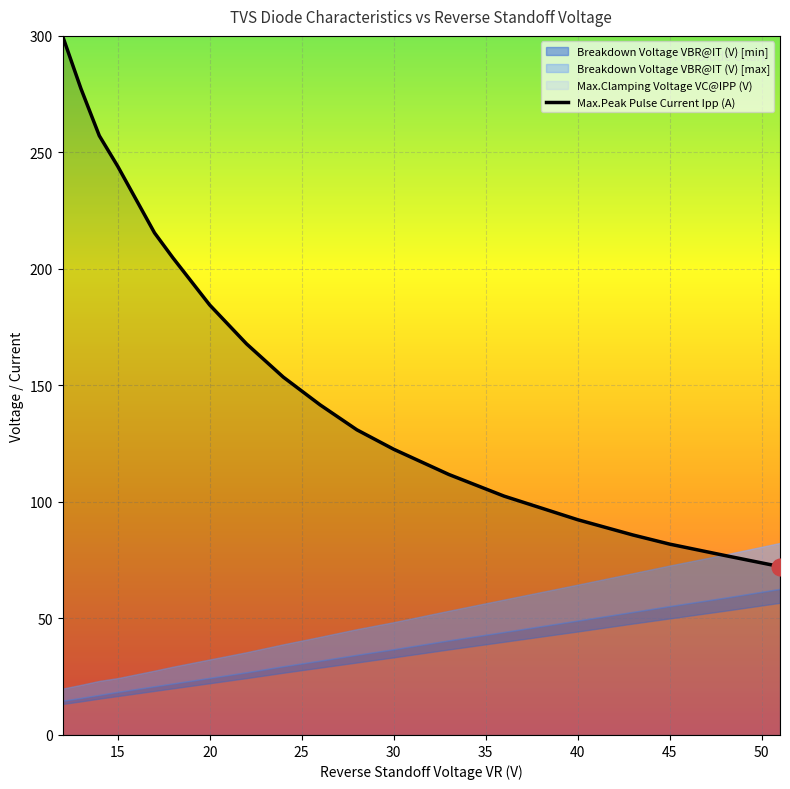

True or false: the data has more than 2 interior local peaks.

False